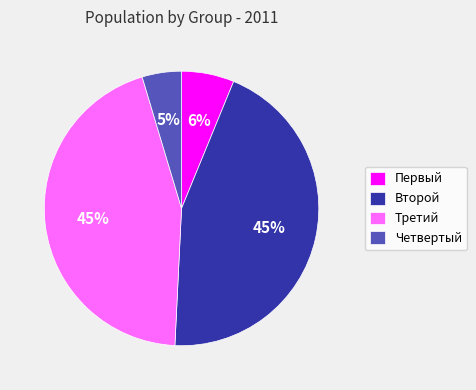

Does Третий account for over 50% of the chart?

No